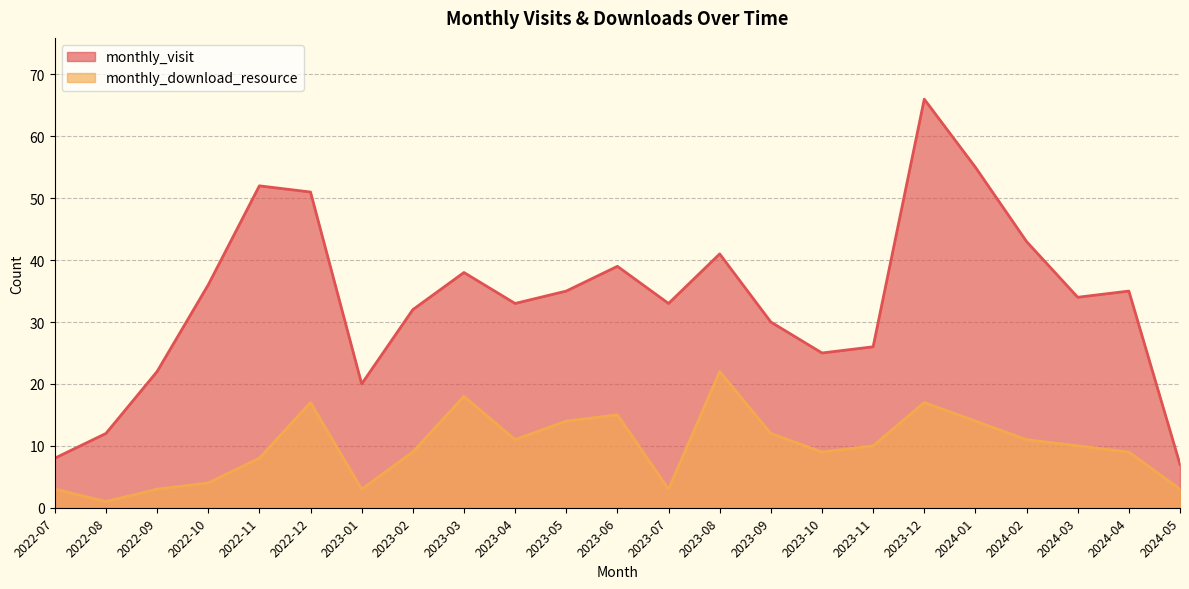

Rank the series at 2023-06 from lowest to highest value.

monthly_download_resource, monthly_visit